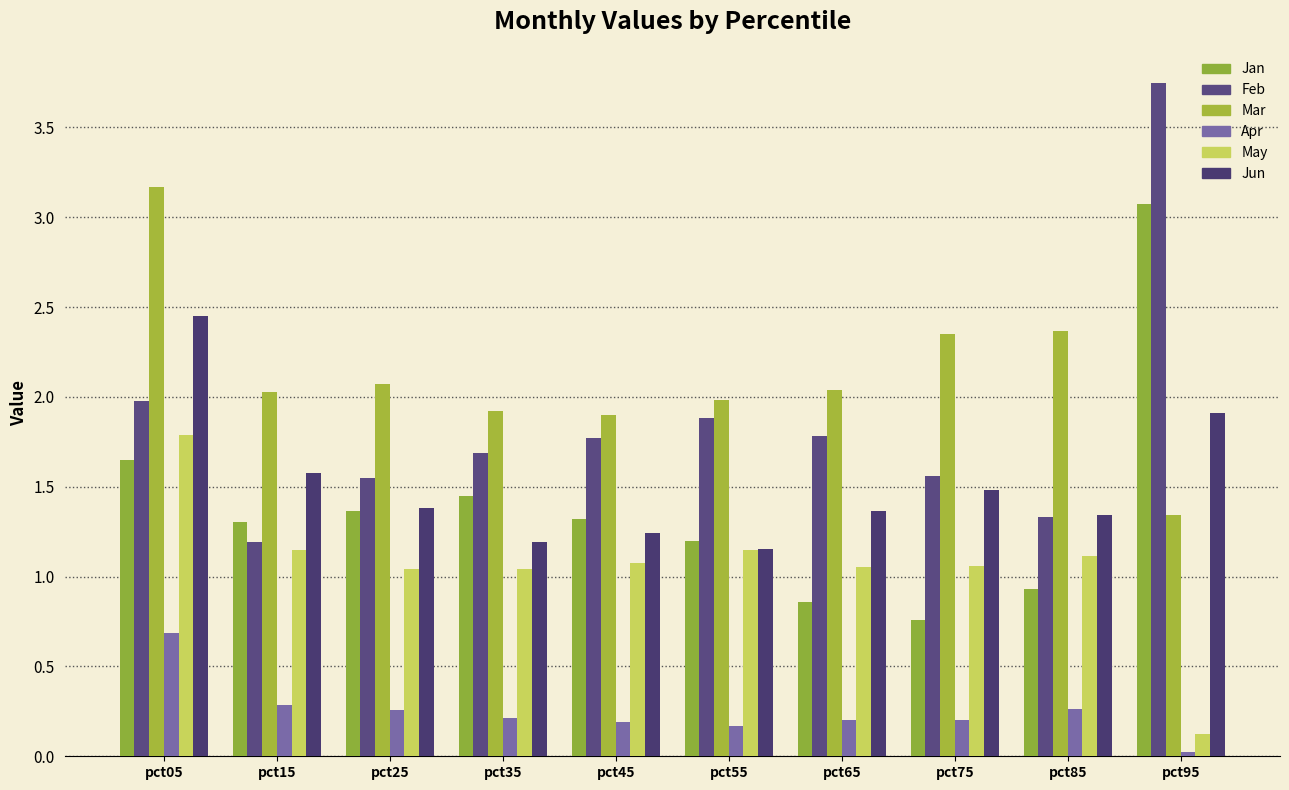

How many groups of bars are there?

10